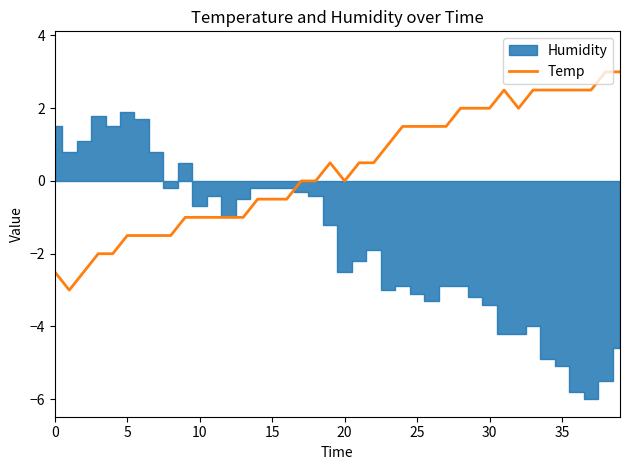

How many lines are shown in the chart?

1